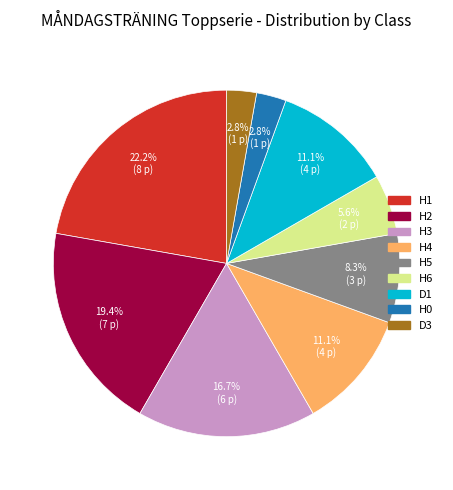

Count the number of slices in the pie.

9